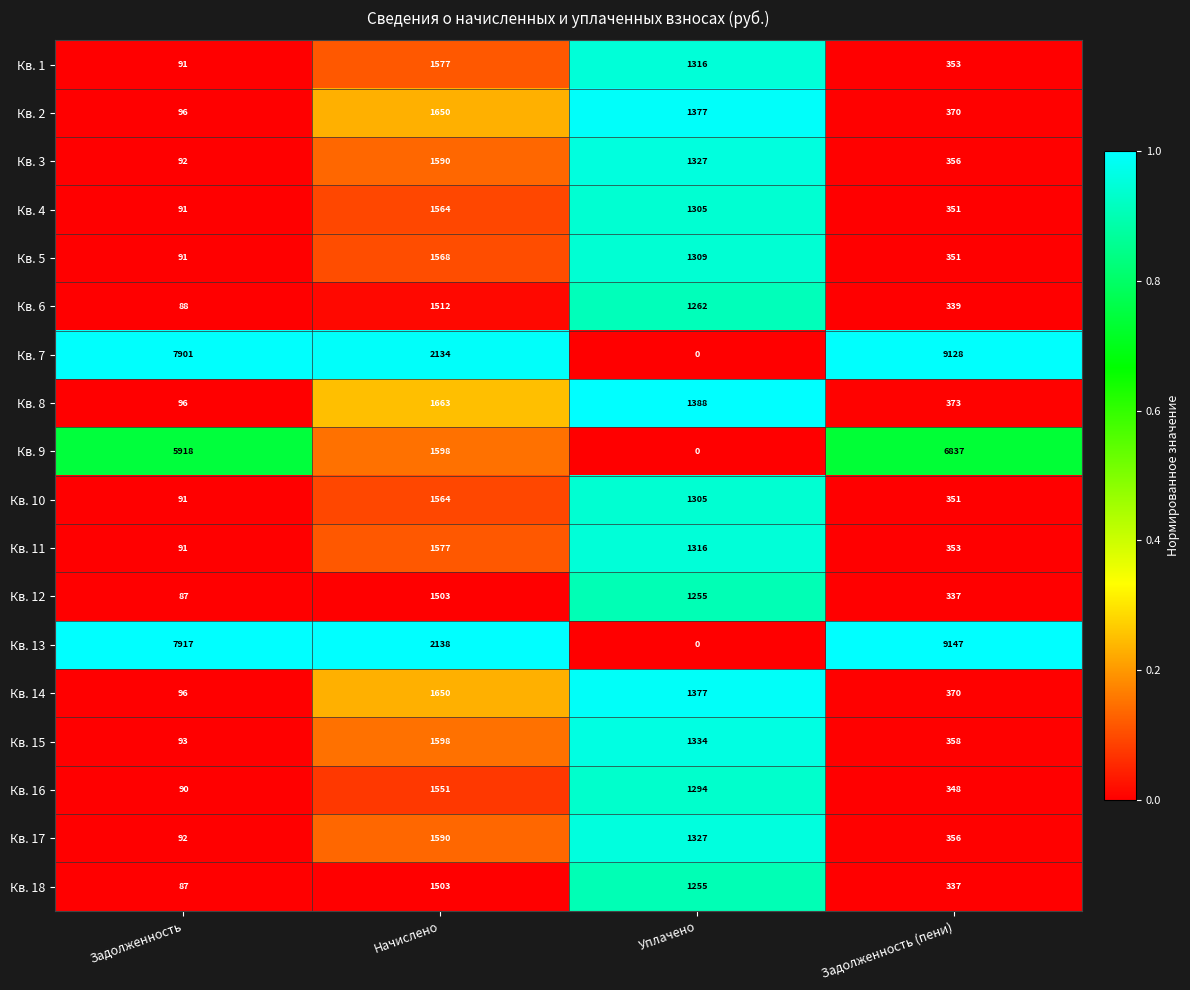

The Кв. 10 series shows 351 at Задолженность (пени). True or false?

True